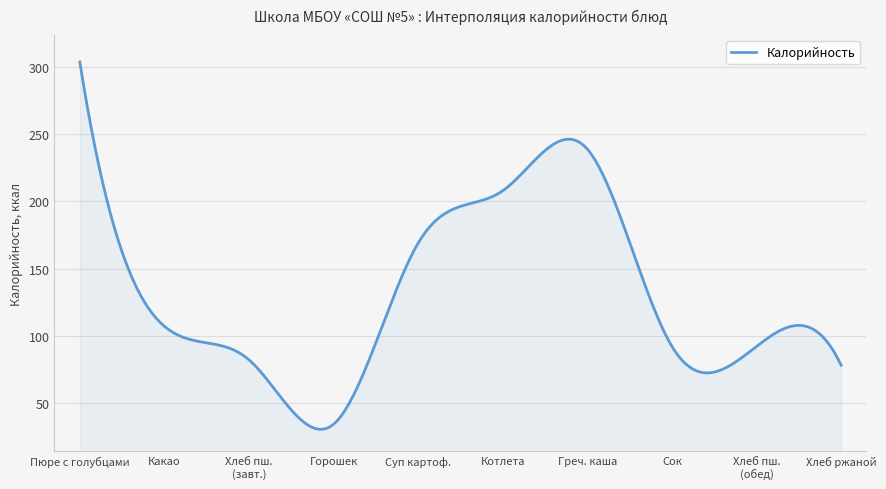

What is the minimum value shown in the chart?

30.2